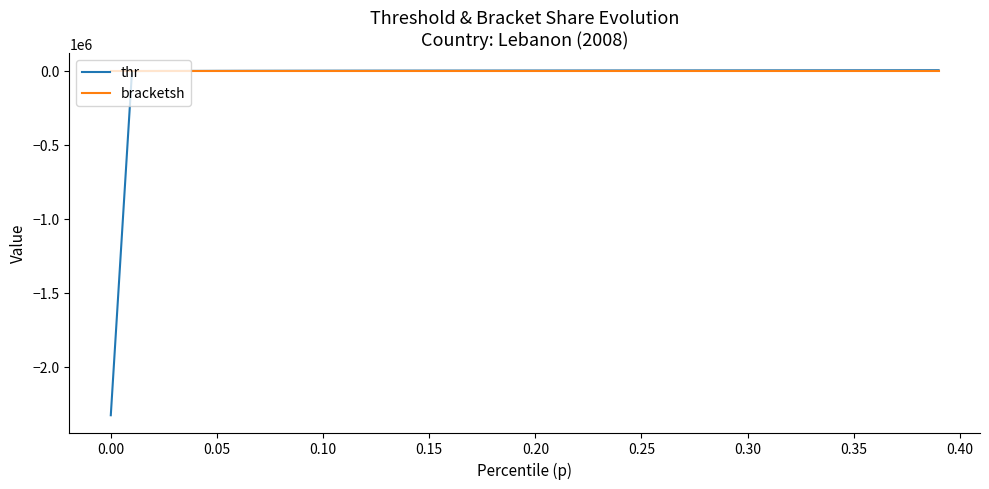

Which series has the widest spread of values?

thr